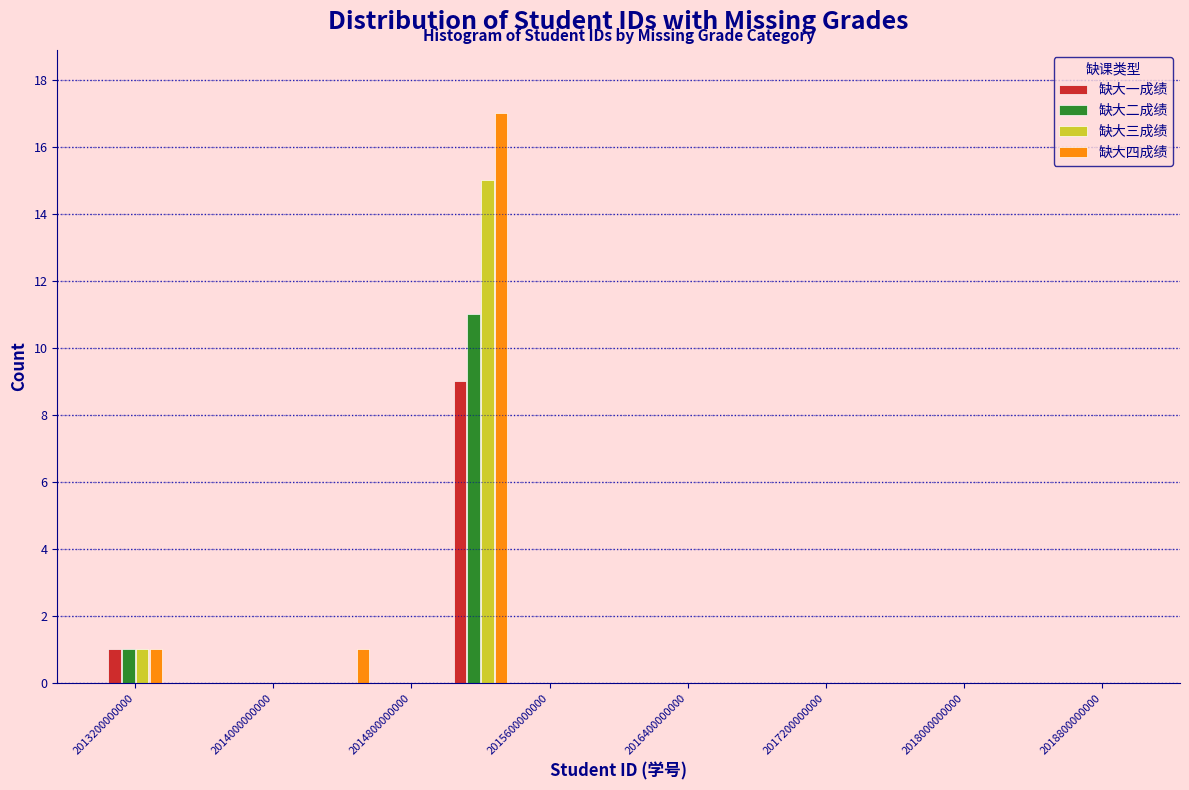

What is the height of the 缺大二成绩 bar covering 2013000000000 to 2013400000000 on the x-axis? The values are not printed on the chart, so give them approximately, as read against the axis.

1